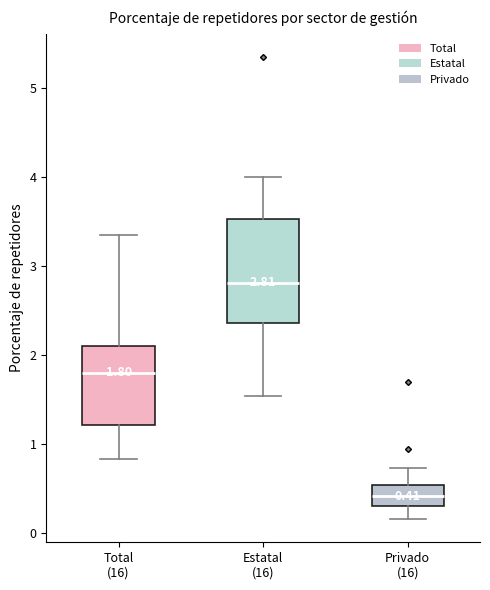

Which box's median line is the highest?

Estatal (16)